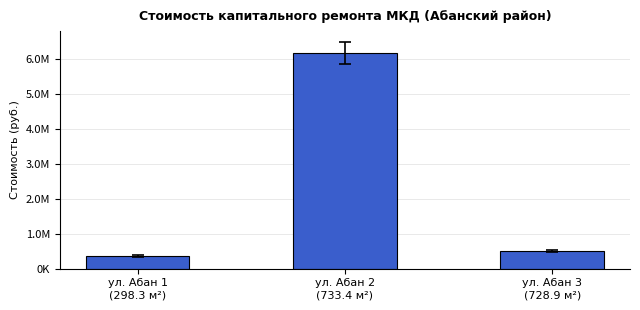

Reading left to right, what are all the values shown in this chart?

ул. Абан 1
(298.3 м²)=360242.0	ул. Абан 2
(733.4 м²)=6178675.0	ул. Абан 3
(728.9 м²)=497751.2